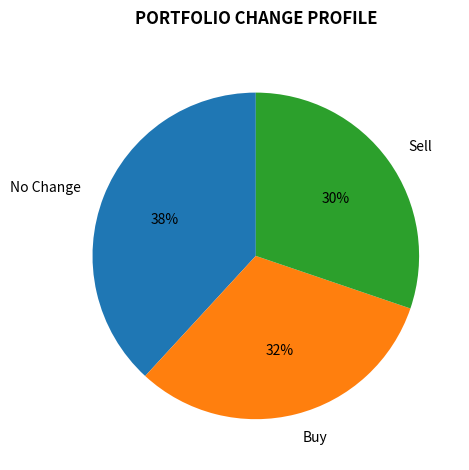

To the nearest percent, what is the difference between the largest and smallest slice percentages?

8%